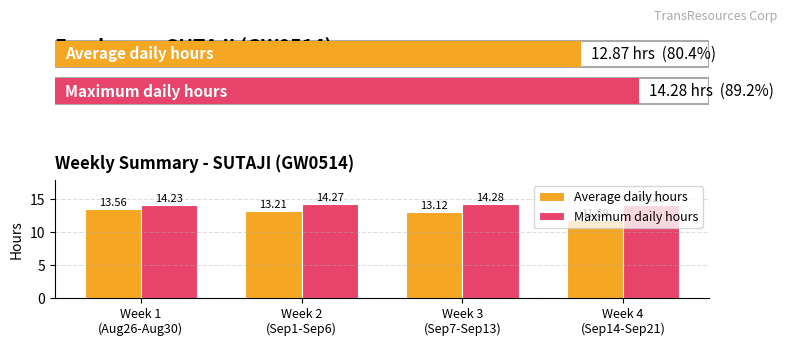

How many bars are there in total?

8